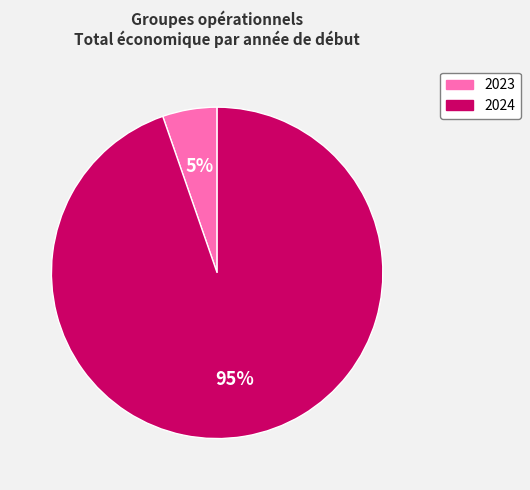

Is there any slice that represents more than half of the pie?

Yes